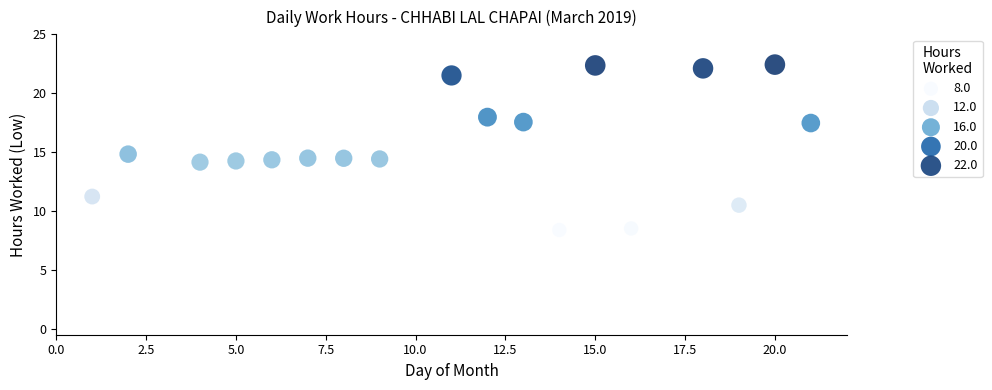

What is the range of Y values (max minus min)?

14.0